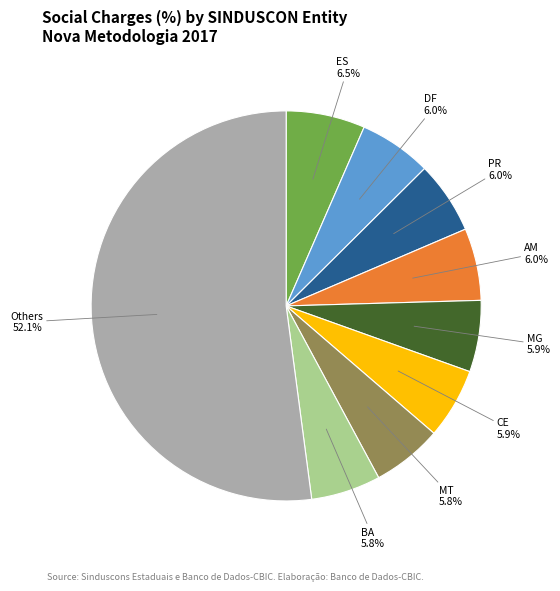

Does any single category account for the majority?

Yes